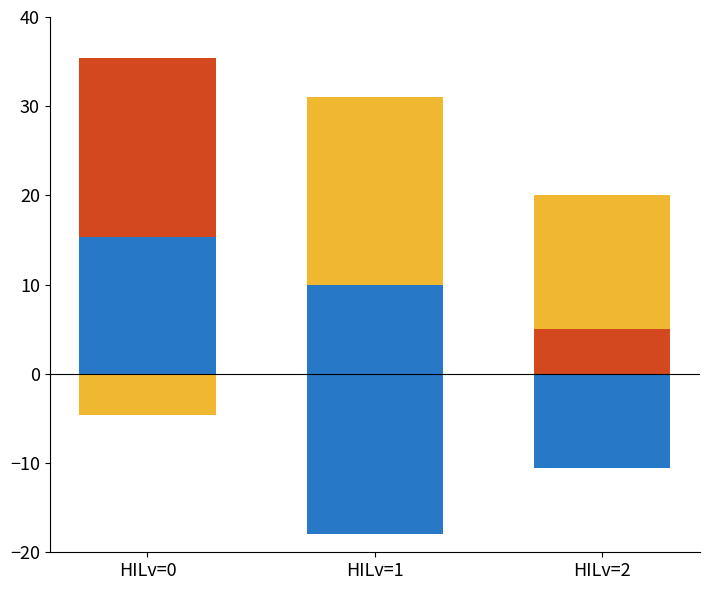

At which label does LI reach its peak?

HILv=1